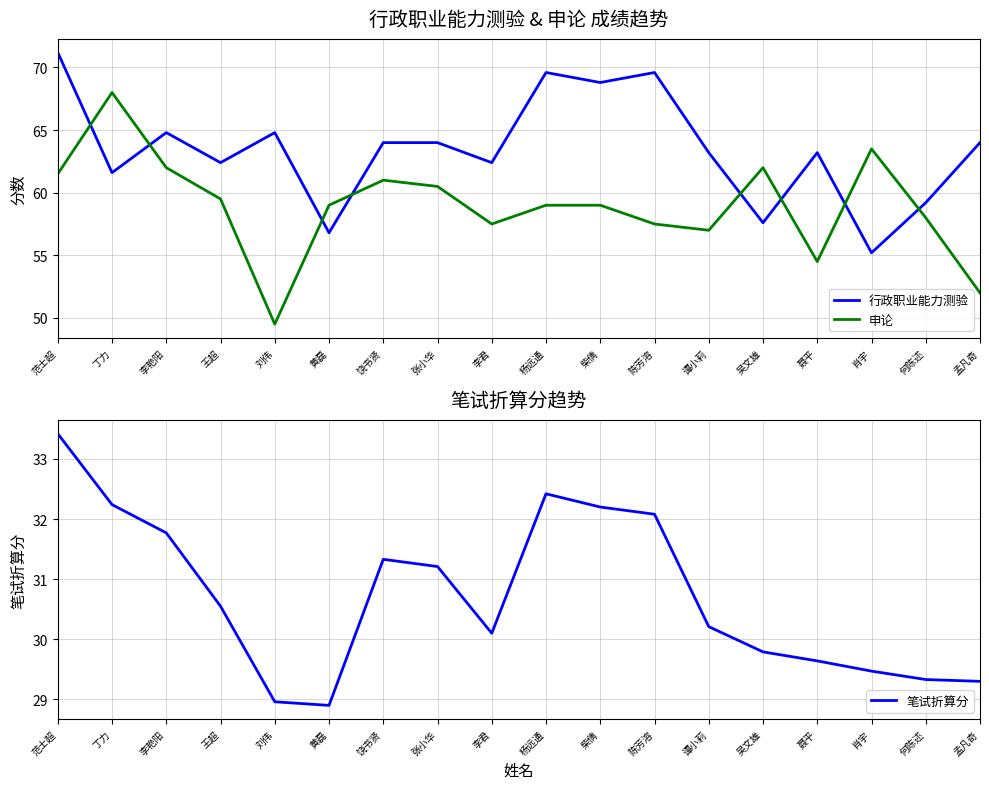

Which series has the largest total across all categories?

行政职业能力测验